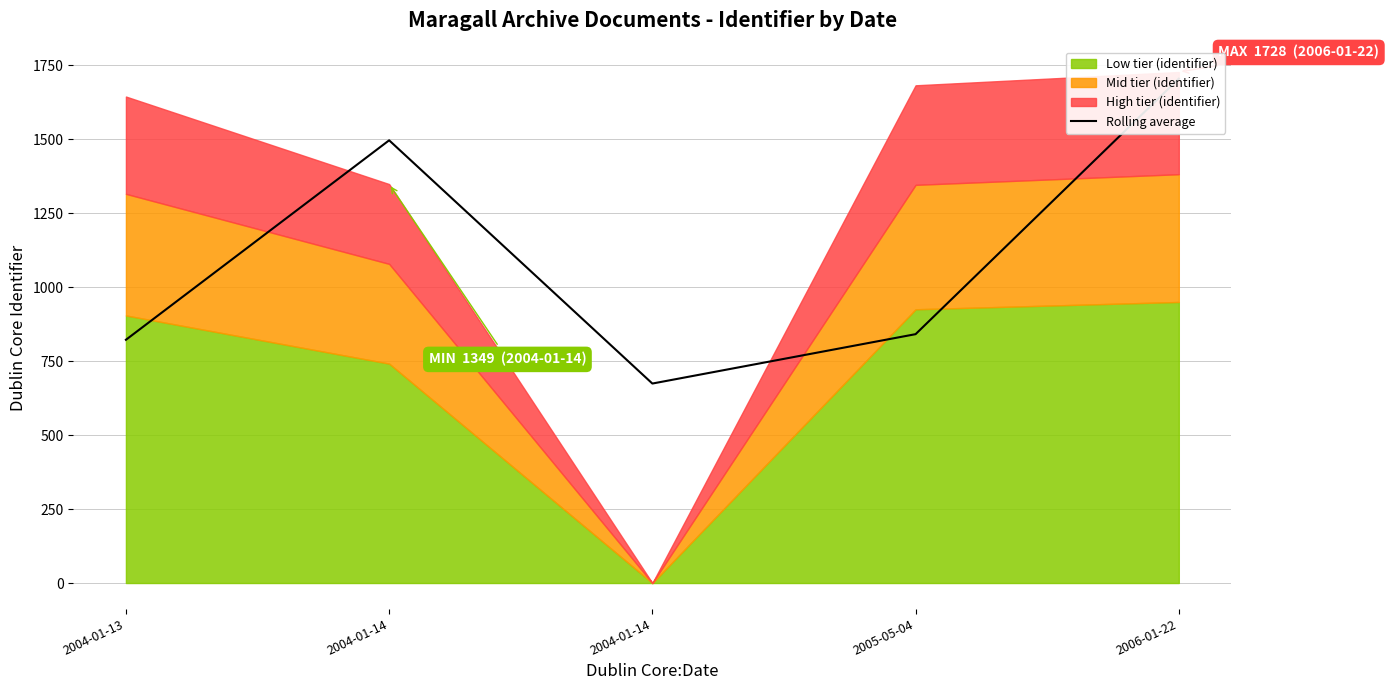

At which category does the data reach its first local valley?

2004-01-14